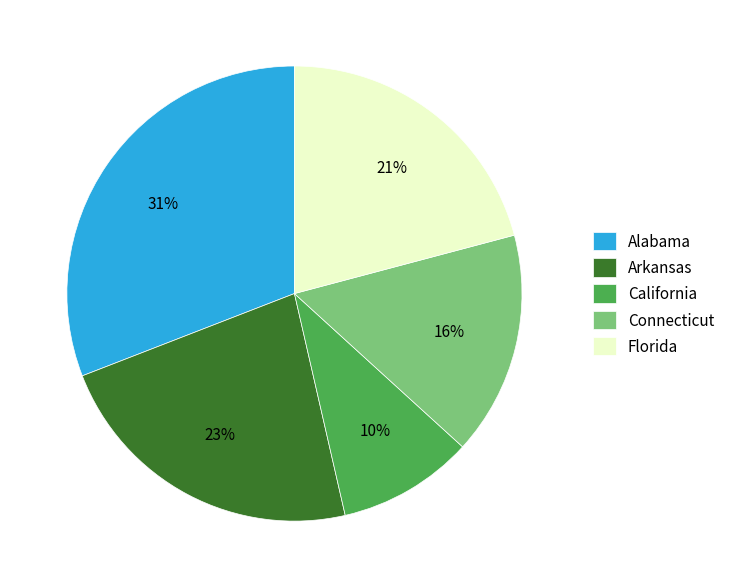

The Arkansas slice represents 10% of the pie. True or false?

False